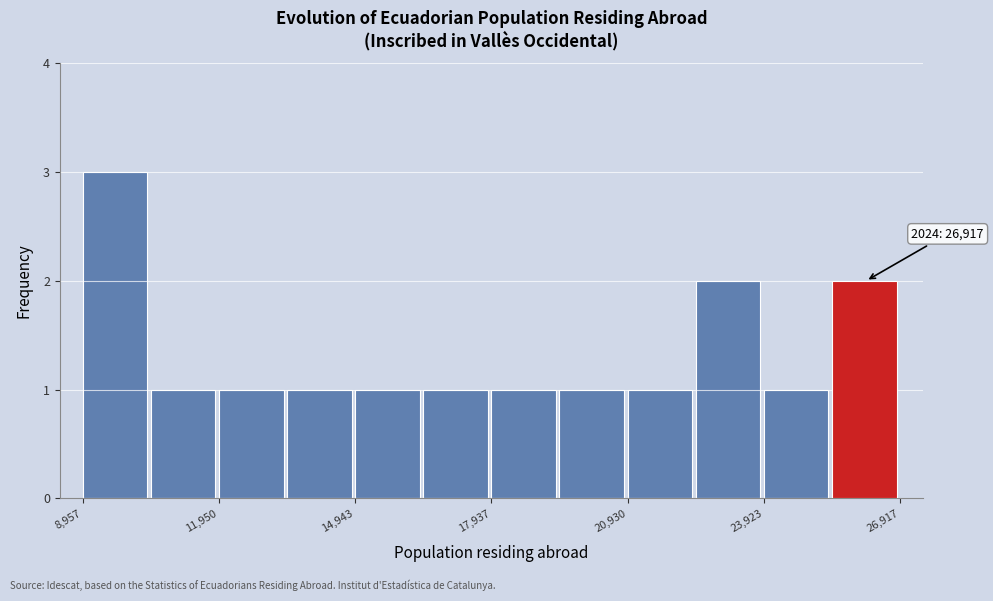

Read against the x-axis, roughly where is the centre of the tallest bar?

9500